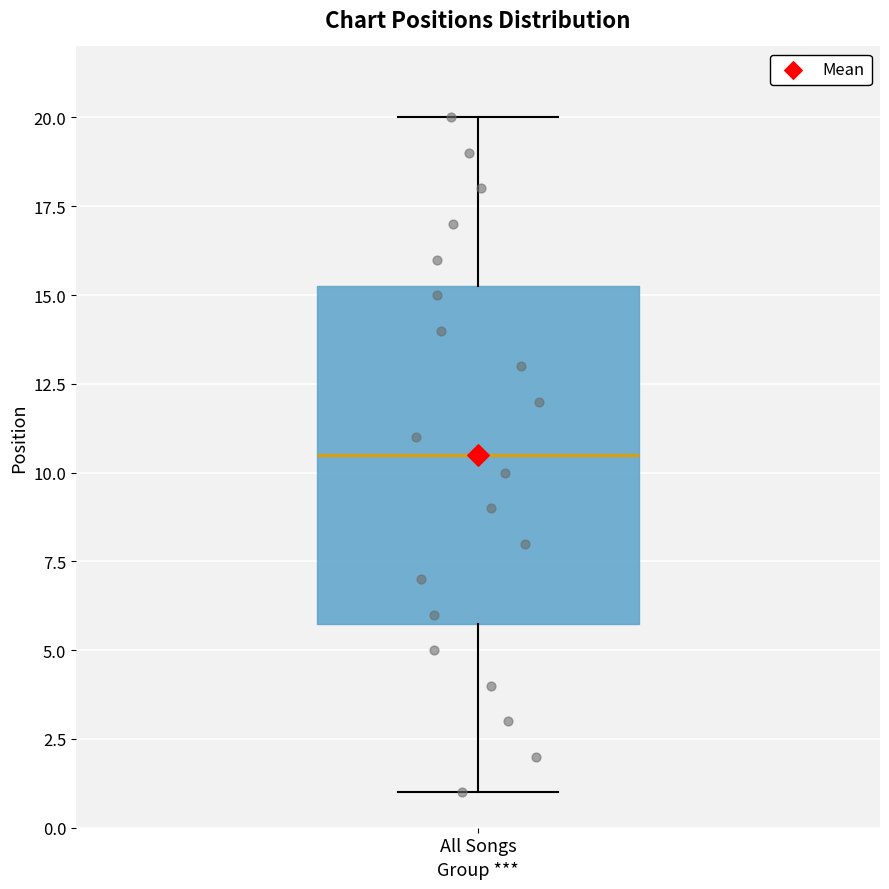

Where does the median line of the box for All Songs sit on the y-axis? The values are not printed on the chart, so give them approximately, as read against the axis.

10.5